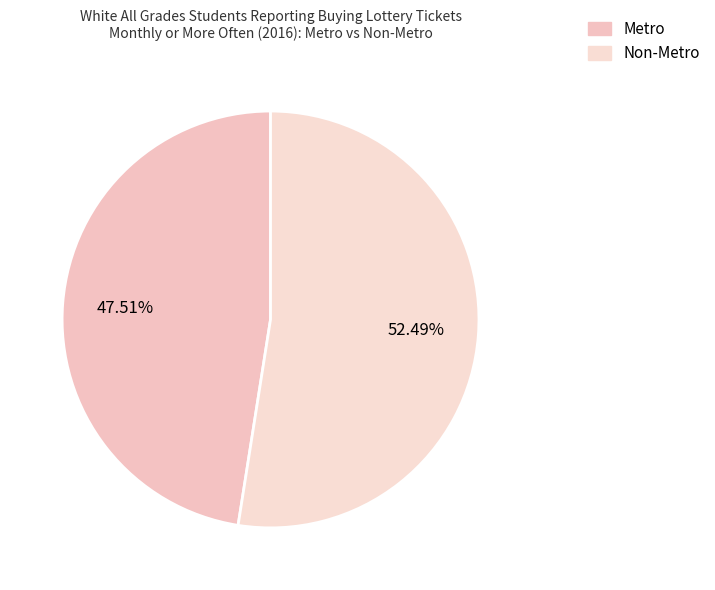

To the nearest percent, what percentage of the pie is Non-Metro?

52%